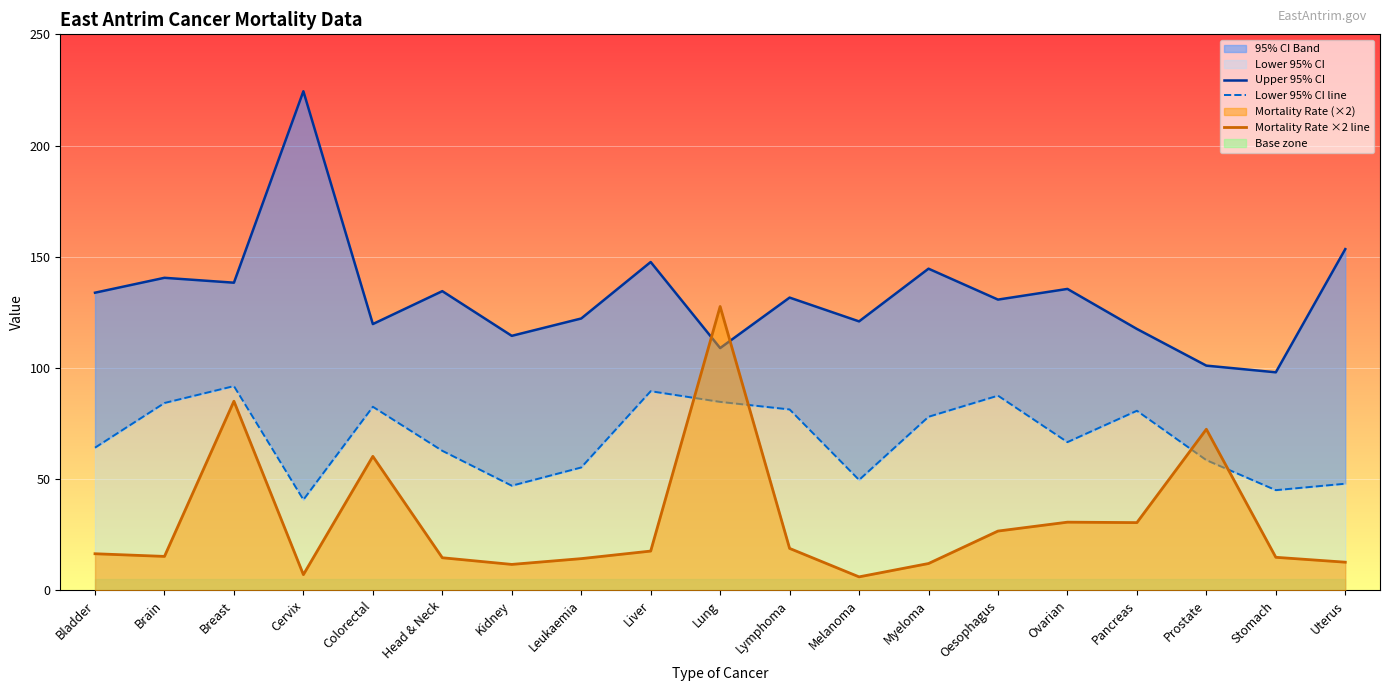

Where is Mortality Rate ×2 line nearest to the value 66?

Colorectal